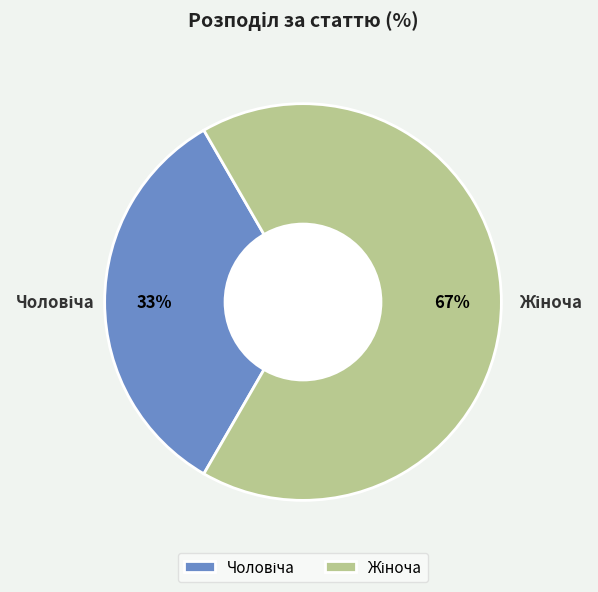

To the nearest percent, what is the average slice percentage?

50%